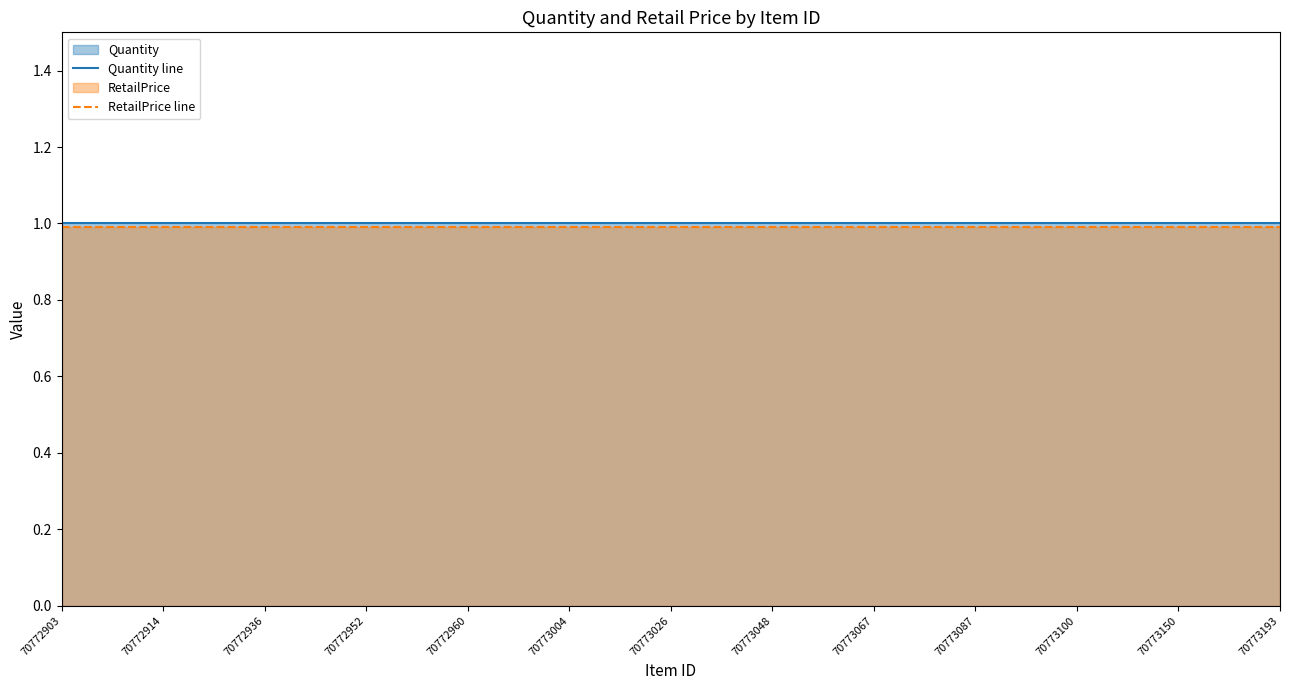

The value of Quantity line at 17 is 1.0. True or false?

True